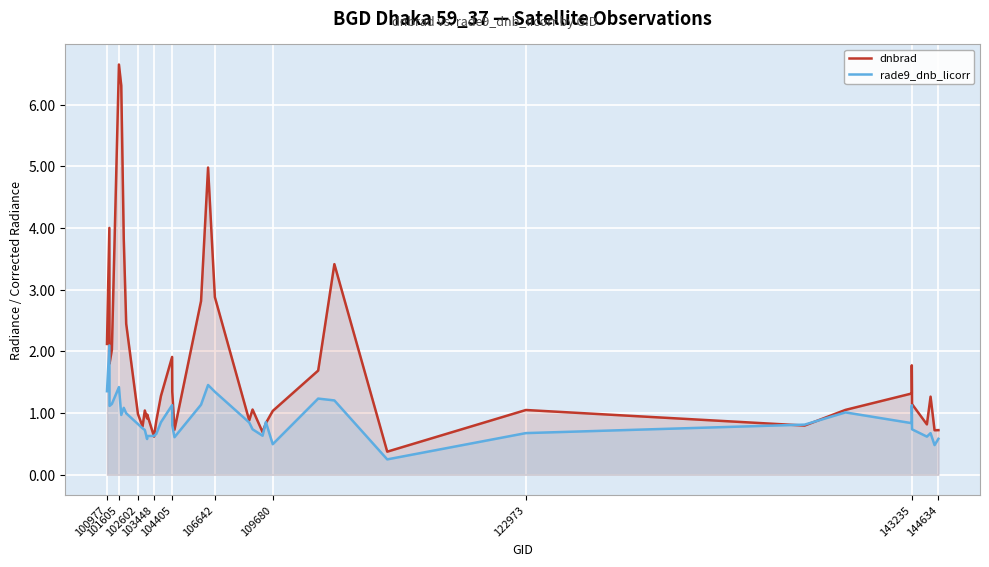

True or false: rade9_dnb_licorr and dnbrad intersect in this chart.

True